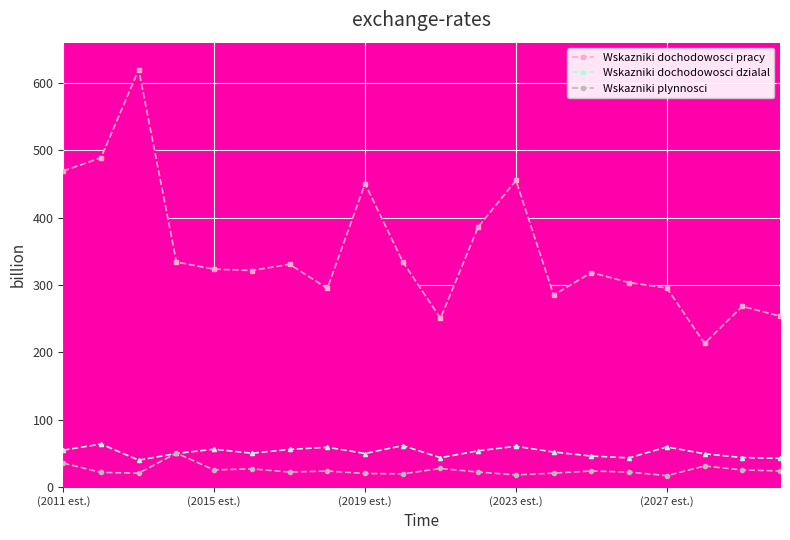

True or false: Wskazniki dochodowosci pracy has a value of 262.6 at (2023 est.).

False